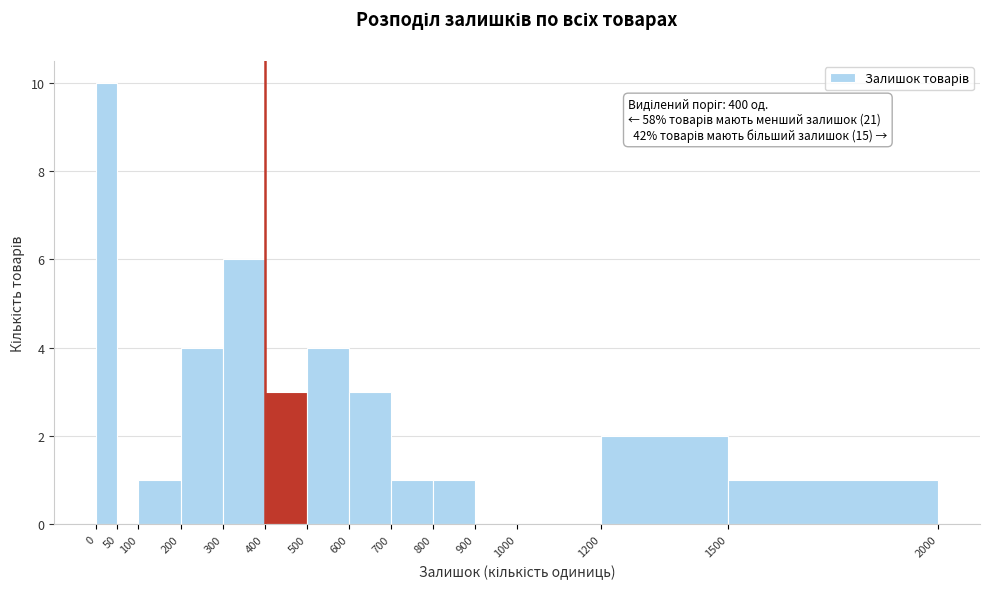

Over which range of the x-axis is the bar tallest?

0 to 50